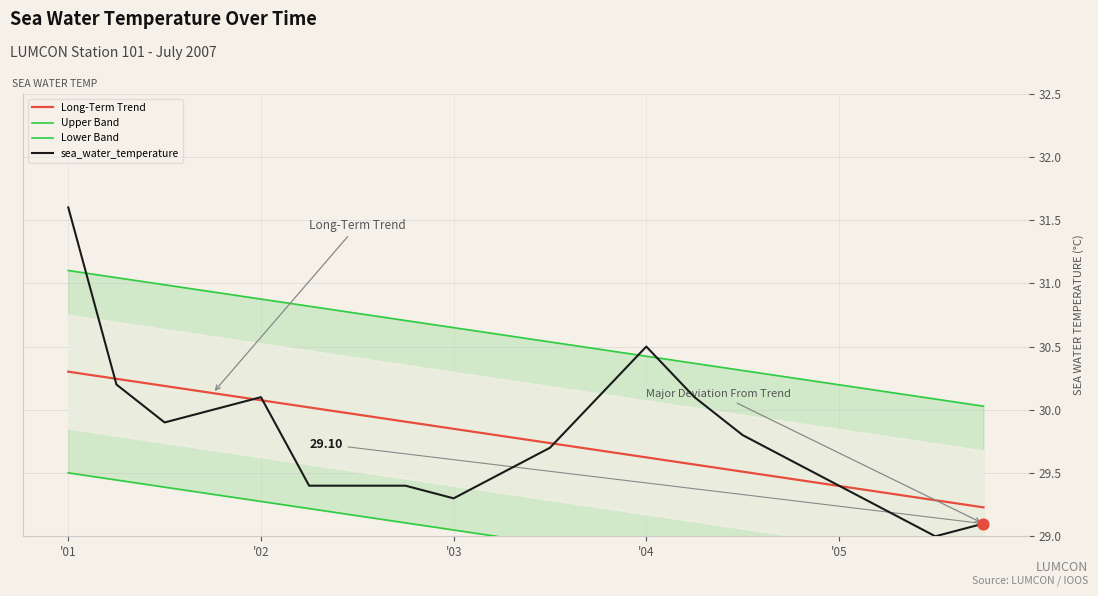

At which label does sea_water_temperature reach its peak?

'01